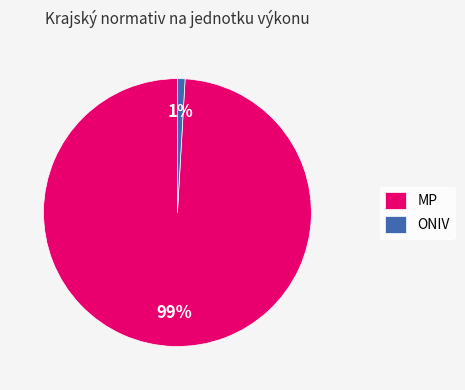

What is the majority slice?

MP